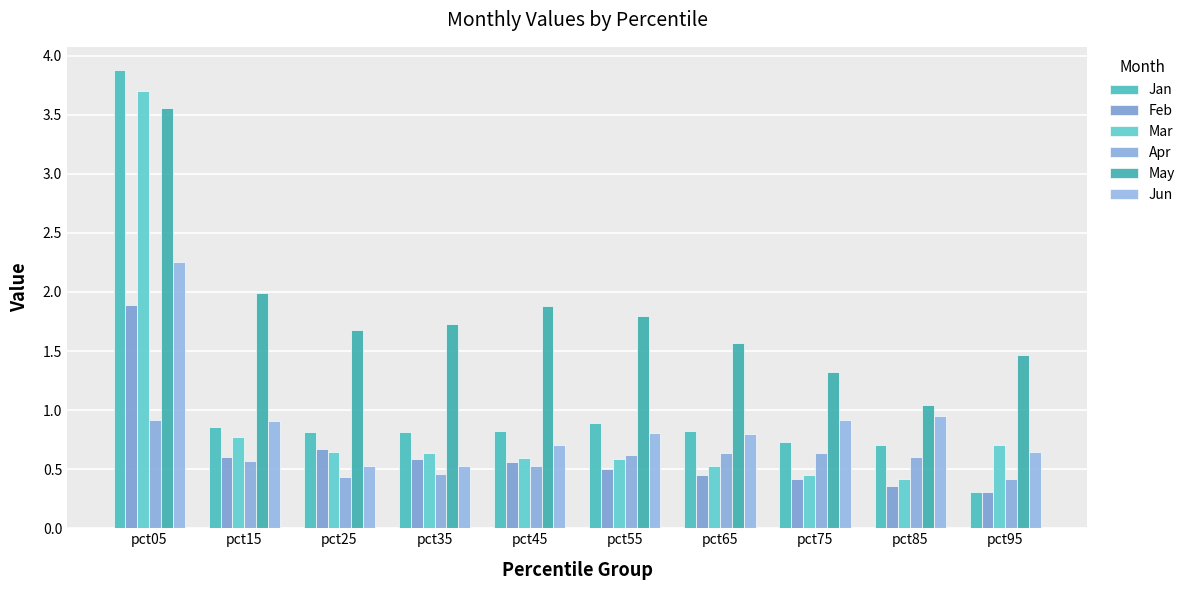

Rank the series by their maximum value, from lowest to highest.

Apr, Feb, Jun, May, Mar, Jan